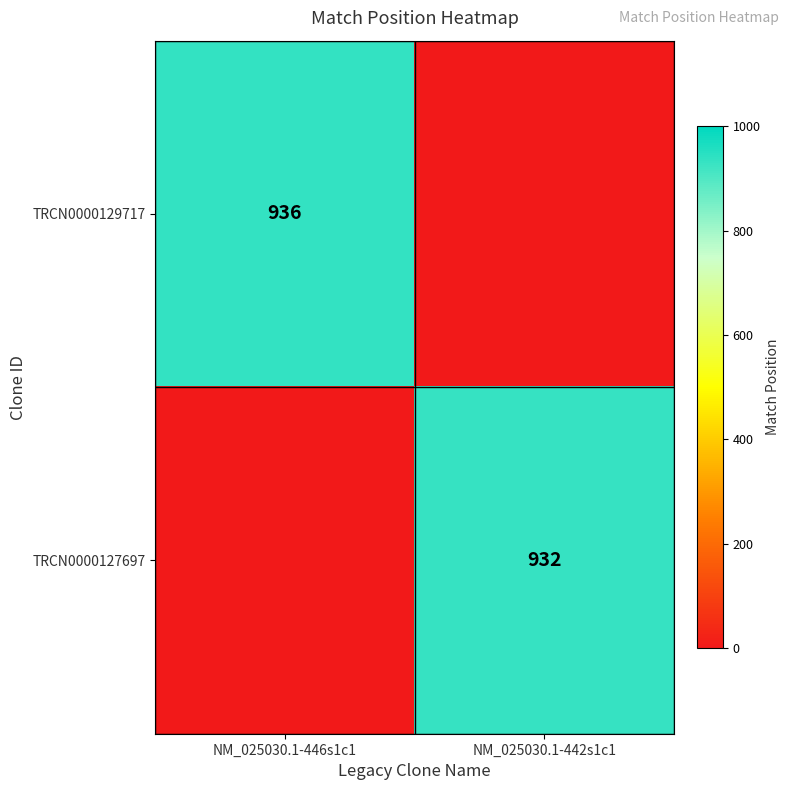

True or false: TRCN0000127697 has a value of 357 at NM_025030.1-442s1c1.

False